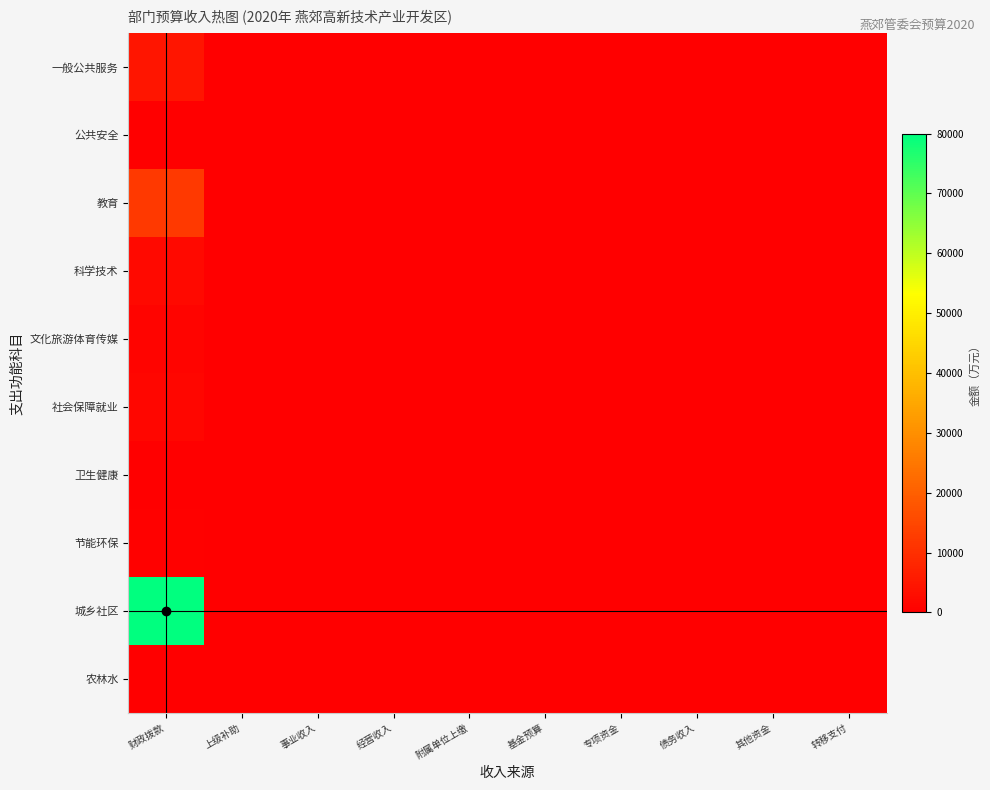

Reading left to right, list all the values displayed in this chart.

一般公共服务: 财政拨款=4400.1	上级补助=0.0	事业收入=0.0	经营收入=0.0	附属单位上缴=0.0	基金预算=0.0	专项资金=0.0	债务收入=0.0	其他资金=0.0	转移支付=0.0
公共安全: 财政拨款=16.0	上级补助=0.0	事业收入=0.0	经营收入=0.0	附属单位上缴=0.0	基金预算=0.0	专项资金=0.0	债务收入=0.0	其他资金=0.0	转移支付=0.0
教育: 财政拨款=11944.6	上级补助=0.0	事业收入=0.0	经营收入=0.0	附属单位上缴=0.0	基金预算=0.0	专项资金=0.0	债务收入=0.0	其他资金=0.0	转移支付=0.0
科学技术: 财政拨款=2000.0	上级补助=0.0	事业收入=0.0	经营收入=0.0	附属单位上缴=0.0	基金预算=0.0	专项资金=0.0	债务收入=0.0	其他资金=0.0	转移支付=0.0
文化旅游体育传媒: 财政拨款=1065.6	上级补助=0.0	事业收入=0.0	经营收入=0.0	附属单位上缴=0.0	基金预算=0.0	专项资金=0.0	债务收入=0.0	其他资金=0.0	转移支付=0.0
社会保障就业: 财政拨款=1490.6	上级补助=0.0	事业收入=0.0	经营收入=0.0	附属单位上缴=0.0	基金预算=0.0	专项资金=0.0	债务收入=0.0	其他资金=0.0	转移支付=0.0
卫生健康: 财政拨款=159.3	上级补助=0.0	事业收入=0.0	经营收入=0.0	附属单位上缴=0.0	基金预算=0.0	专项资金=0.0	债务收入=0.0	其他资金=0.0	转移支付=0.0
节能环保: 财政拨款=500.0	上级补助=0.0	事业收入=0.0	经营收入=0.0	附属单位上缴=0.0	基金预算=0.0	专项资金=0.0	债务收入=0.0	其他资金=0.0	转移支付=0.0
城乡社区: 财政拨款=80000.0	上级补助=0.0	事业收入=0.0	经营收入=0.0	附属单位上缴=0.0	基金预算=0.0	专项资金=0.0	债务收入=0.0	其他资金=0.0	转移支付=0.0
农林水: 财政拨款=300.0	上级补助=0.0	事业收入=0.0	经营收入=0.0	附属单位上缴=0.0	基金预算=0.0	专项资金=0.0	债务收入=0.0	其他资金=0.0	转移支付=0.0